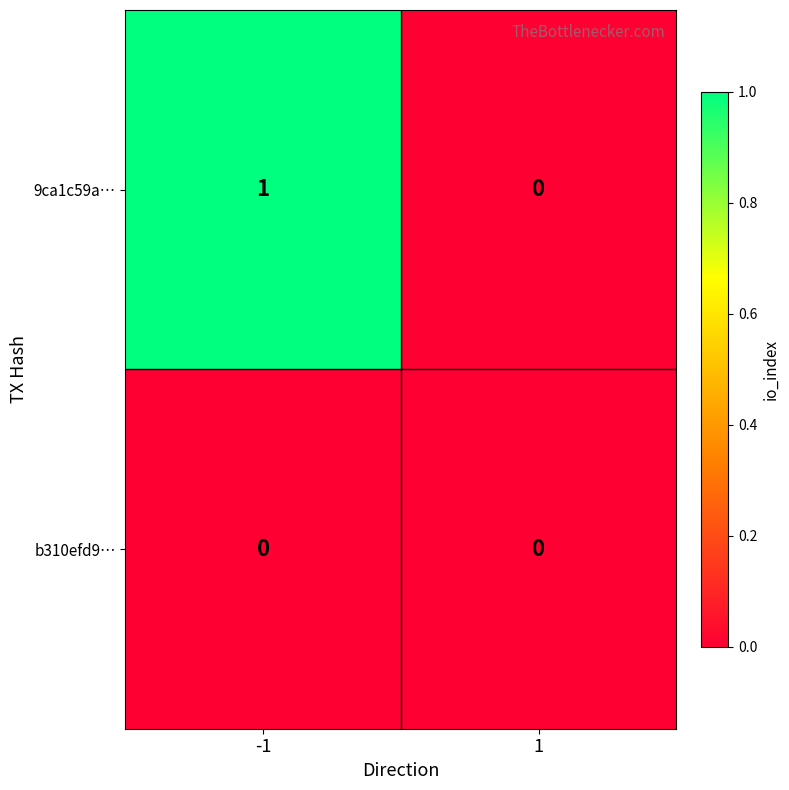

Reading right to left, transcribe all the data shown in this chart.

9ca1c59a…: 1=0	-1=1
b310efd9…: 1=0	-1=0